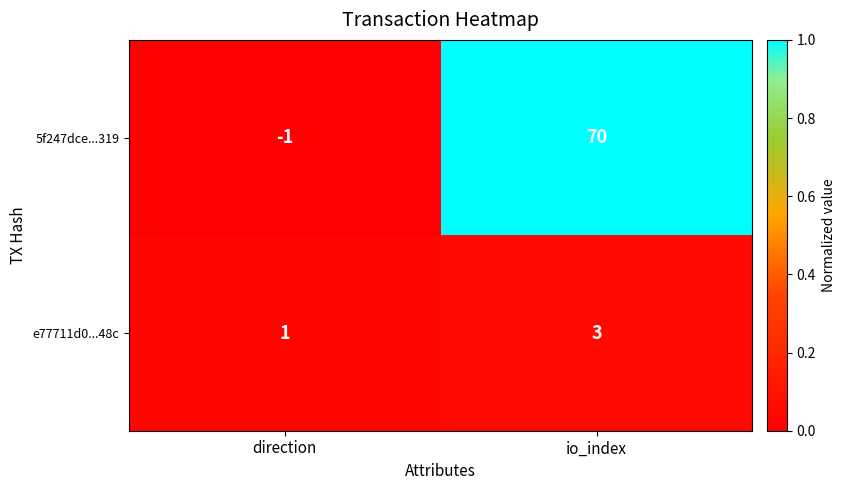

Reading right to left, what are all the values shown in this chart?

5f247dce...319: 70	-1
e77711d0...48c: 3	1